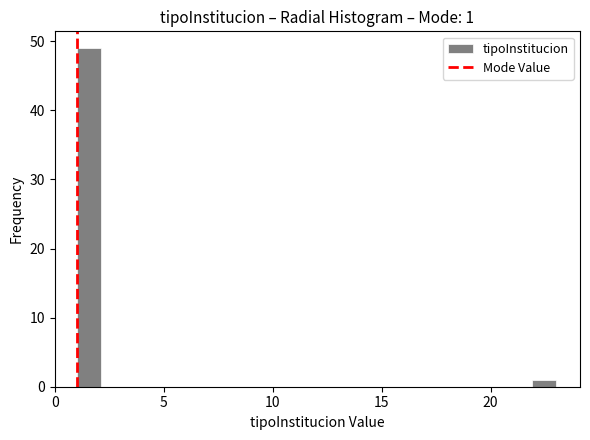

Read against the x-axis, roughly where is the centre of the tallest bar?

1.5